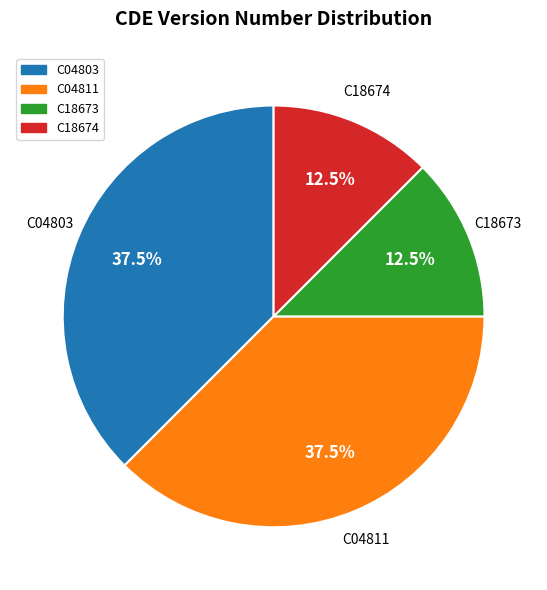

To the nearest percent, what is the difference between the C04811 and C18673 slice percentages?

25%